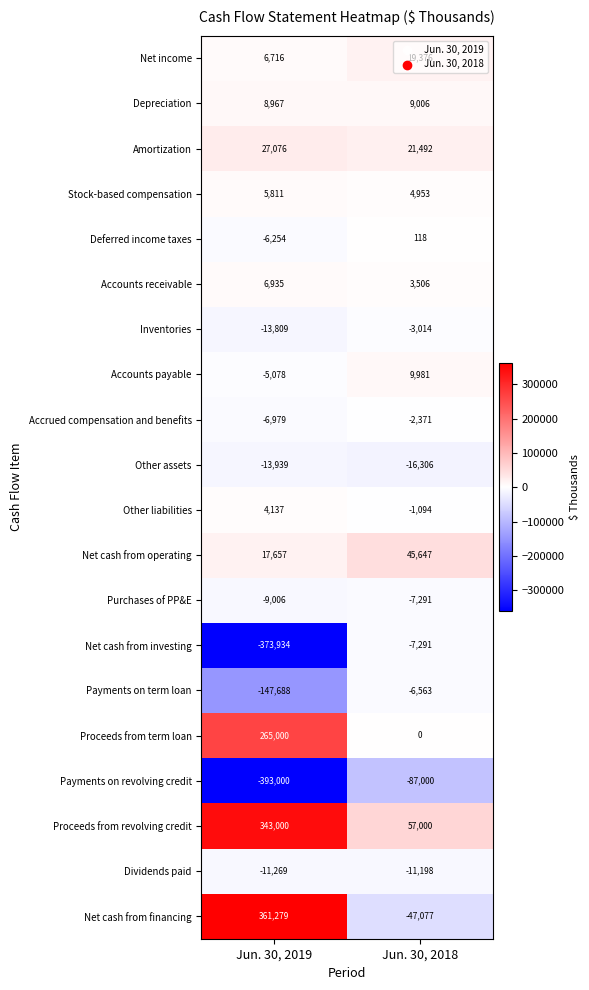

What value does the Net income series have at Jun. 30, 2018, to the nearest 10?

19380